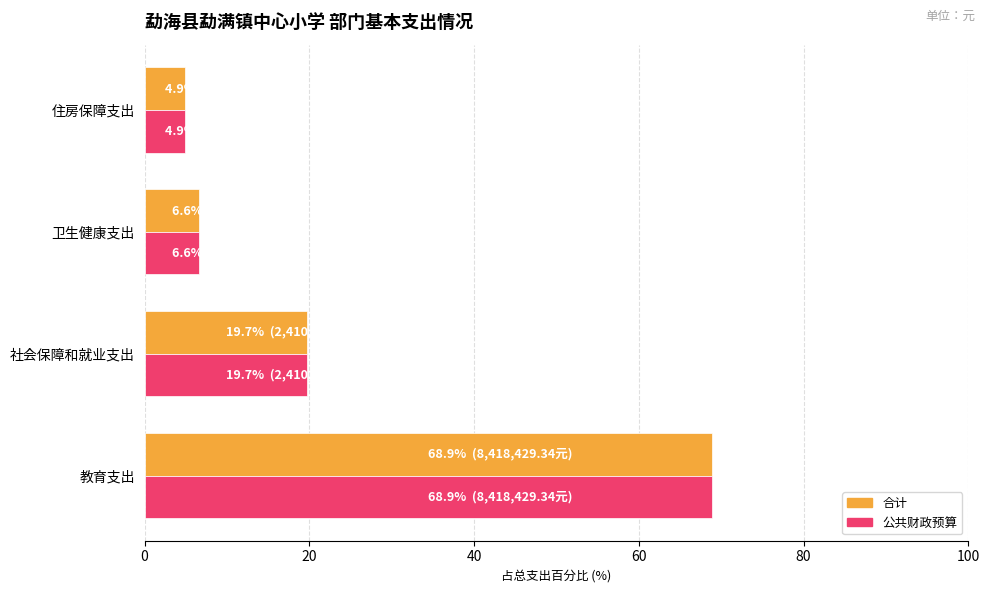

What is the smallest value displayed?

4.9